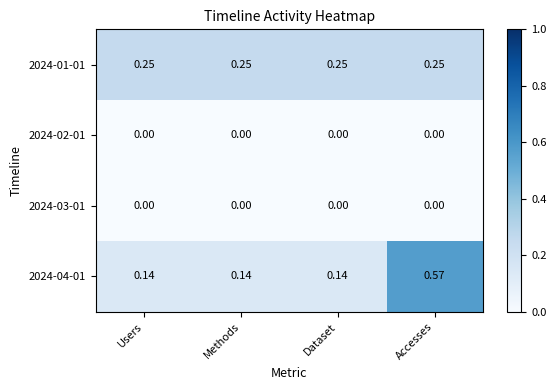

What is the total value across all series at Accesses?

0.8